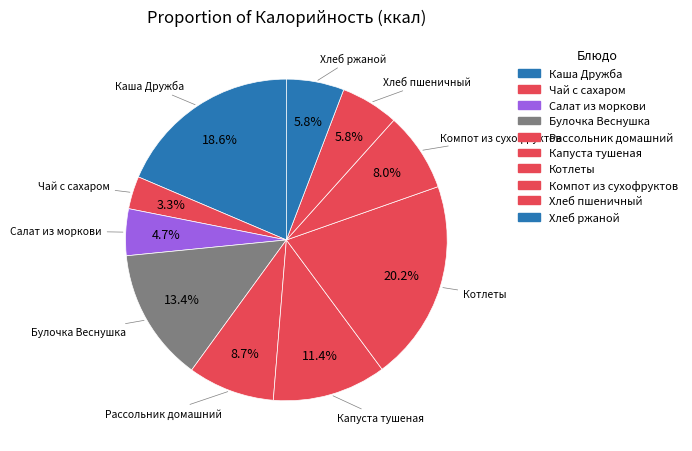

How many segments does this pie chart have?

10